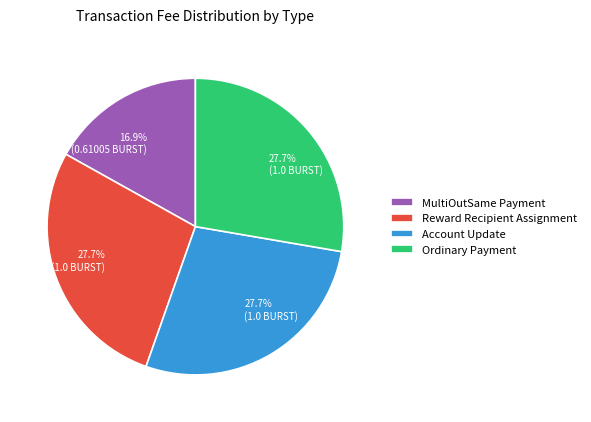

Is Ordinary Payment the majority of the pie?

No